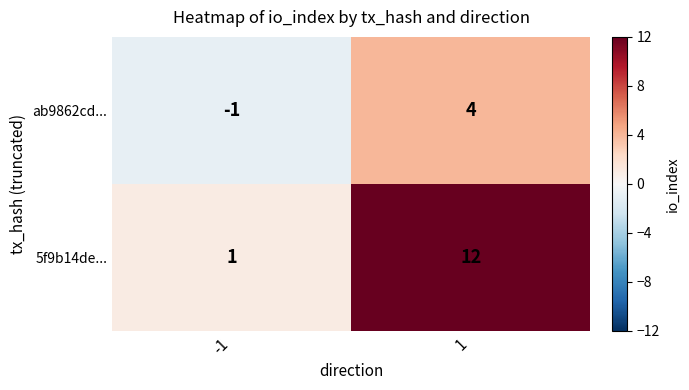

What is the spread (max minus min) of values at -1?

2